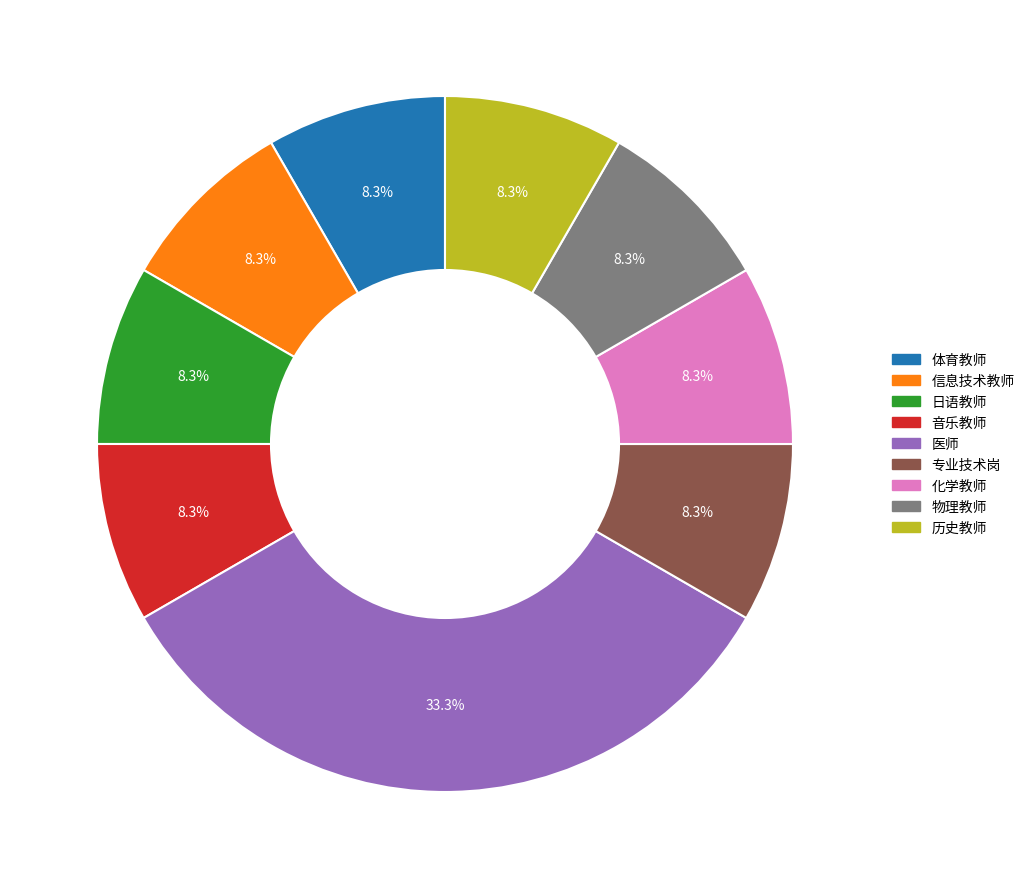

To the nearest percent, what portion does 物理教师 represent?

8%